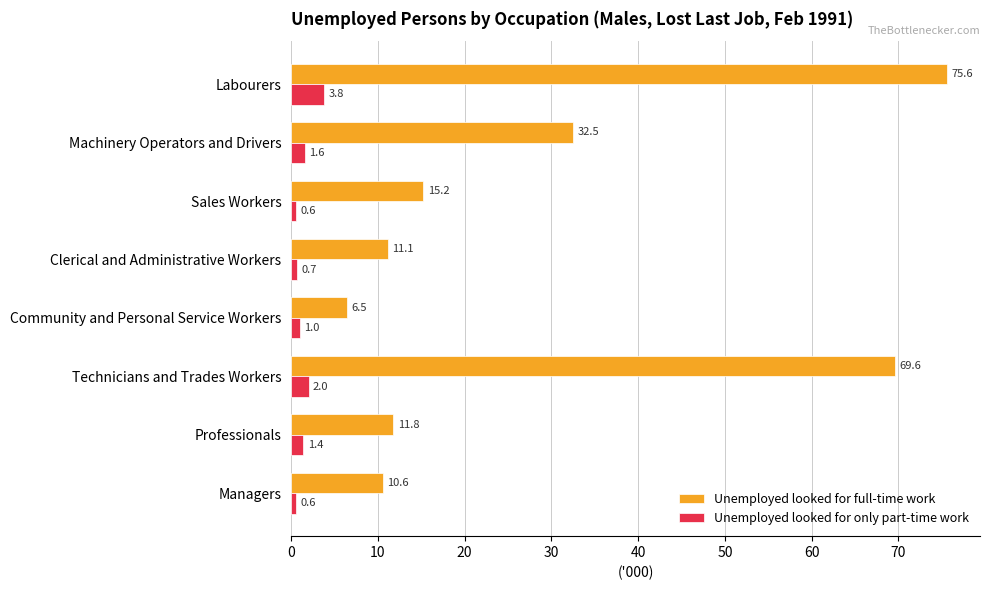

At which category is the sum across all series the highest?

Labourers